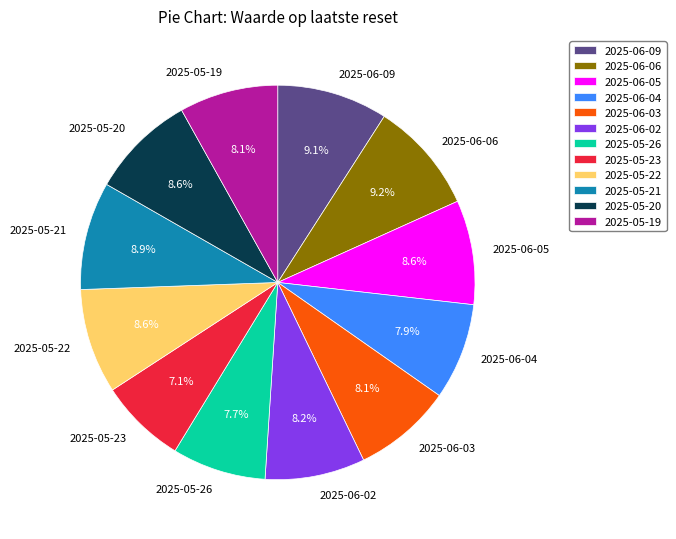

Which category has the smallest portion of the pie?

2025-05-23